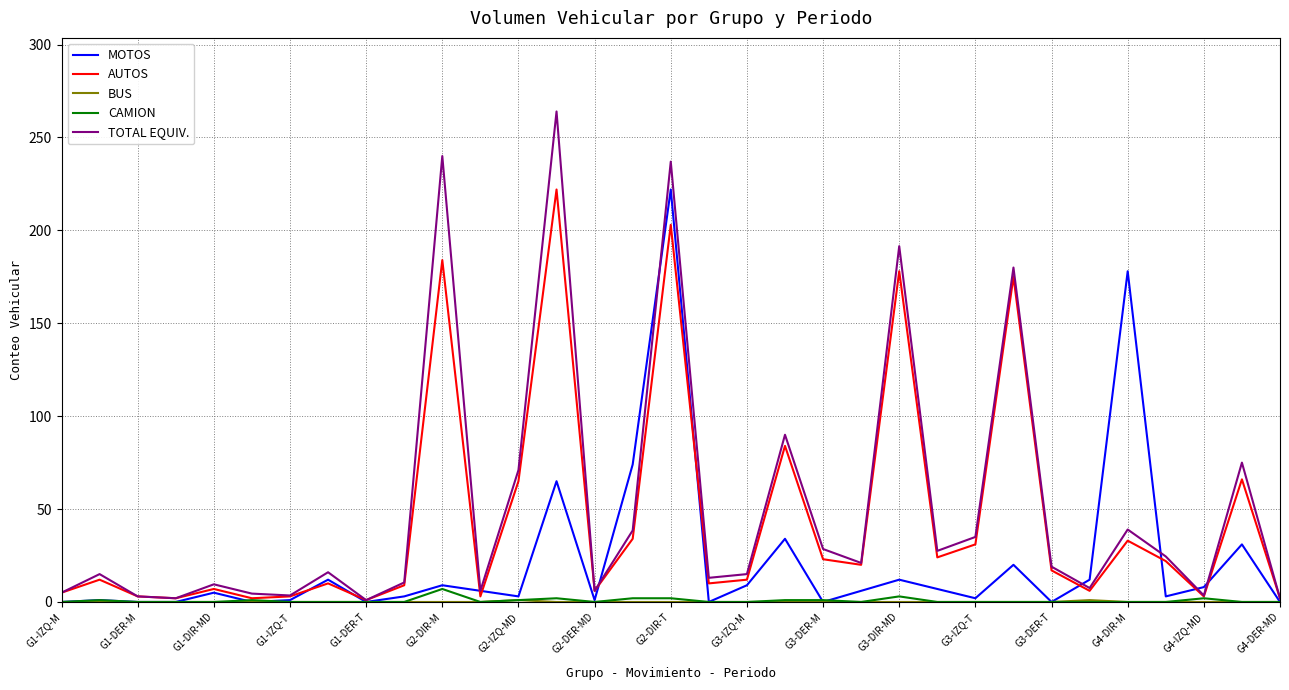

How many lines are shown in the chart?

5